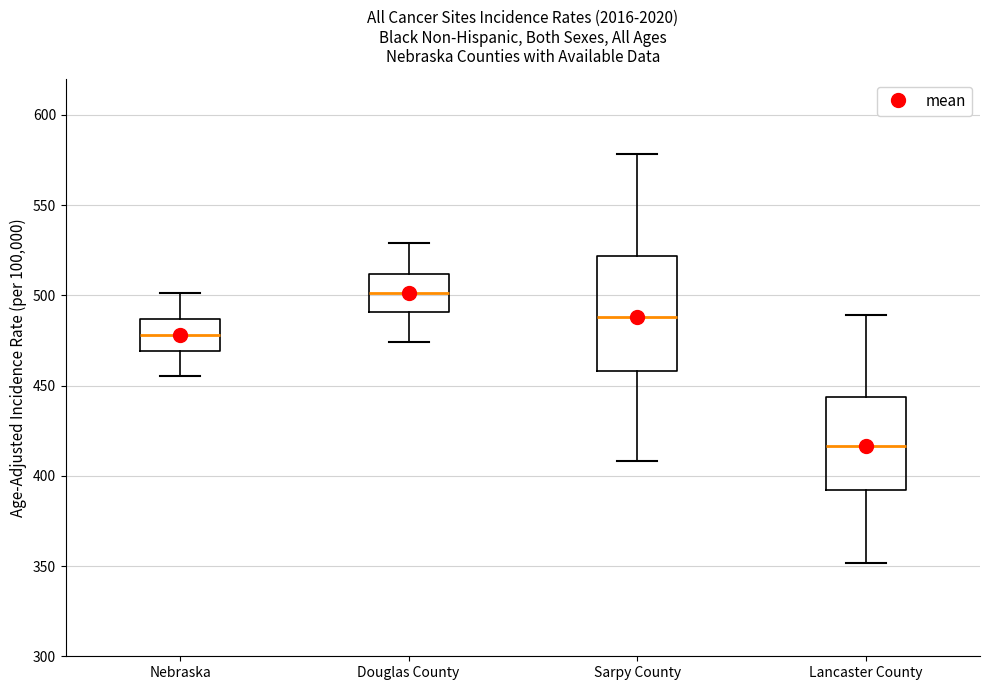

Comparing the boxes themselves (not the whiskers), which one is the tallest?

Sarpy County